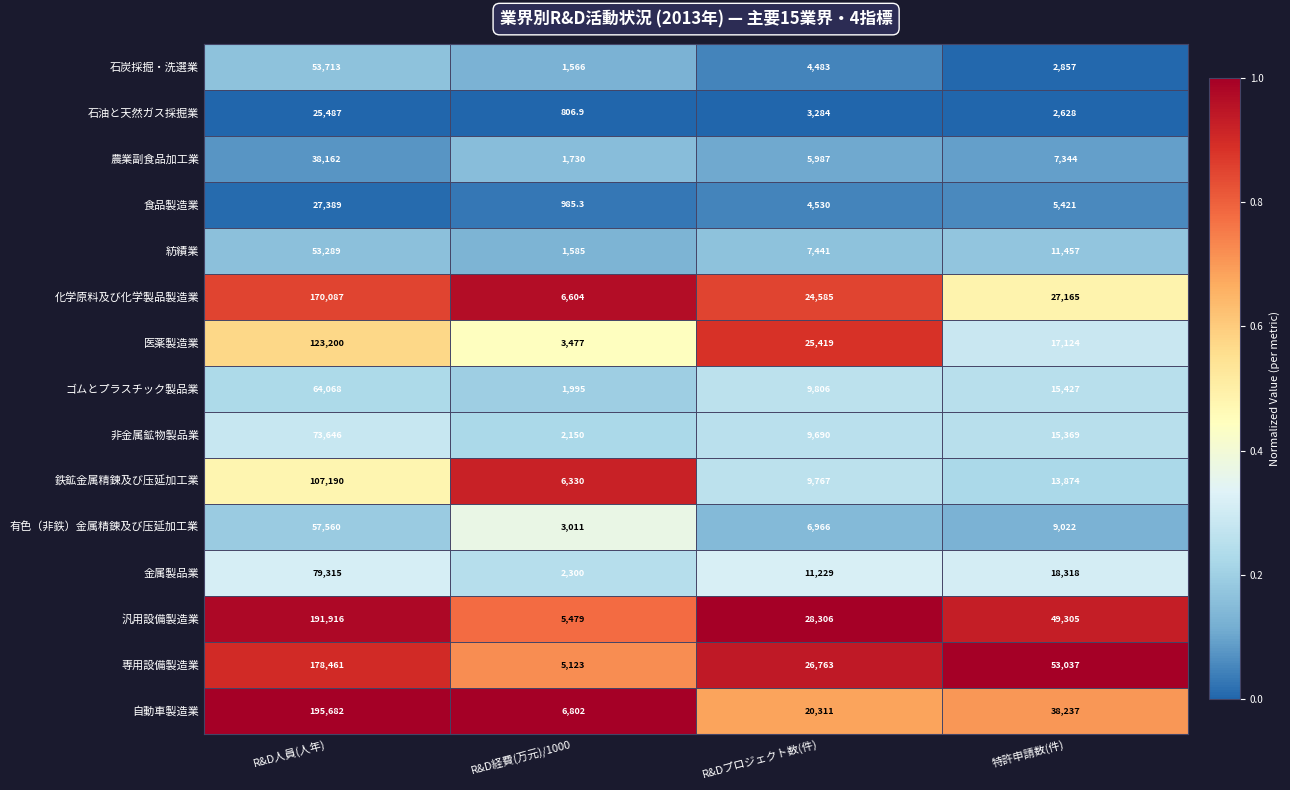

What is the lowest value of the 鉄鉱金属精錬及び压延加工業 series?

6330.0